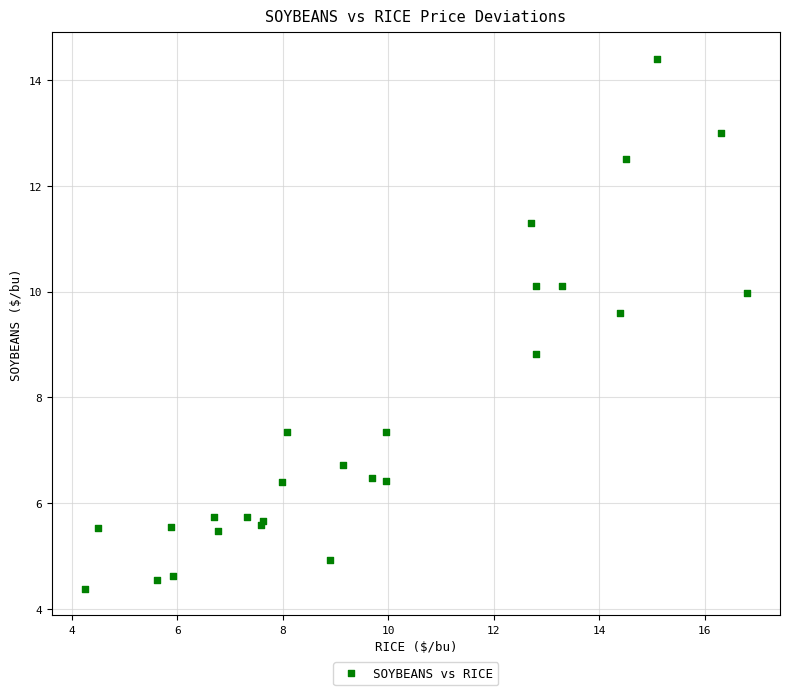

What Y value in the scatter plot is closest to 9?

8.8